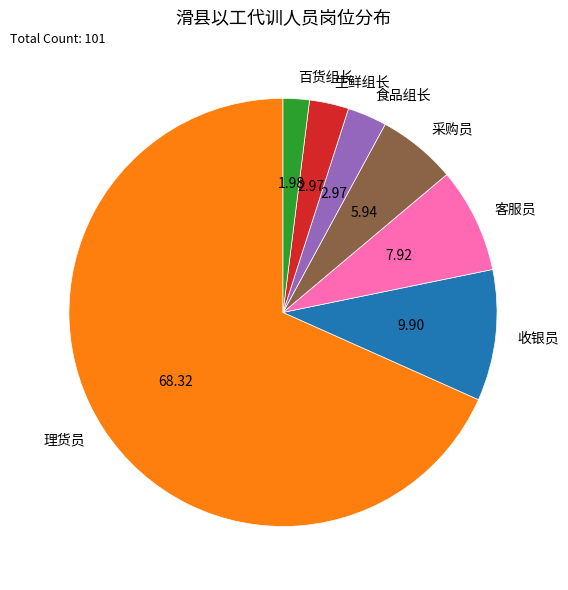

Does 食品组长 represent more than half of the total?

No